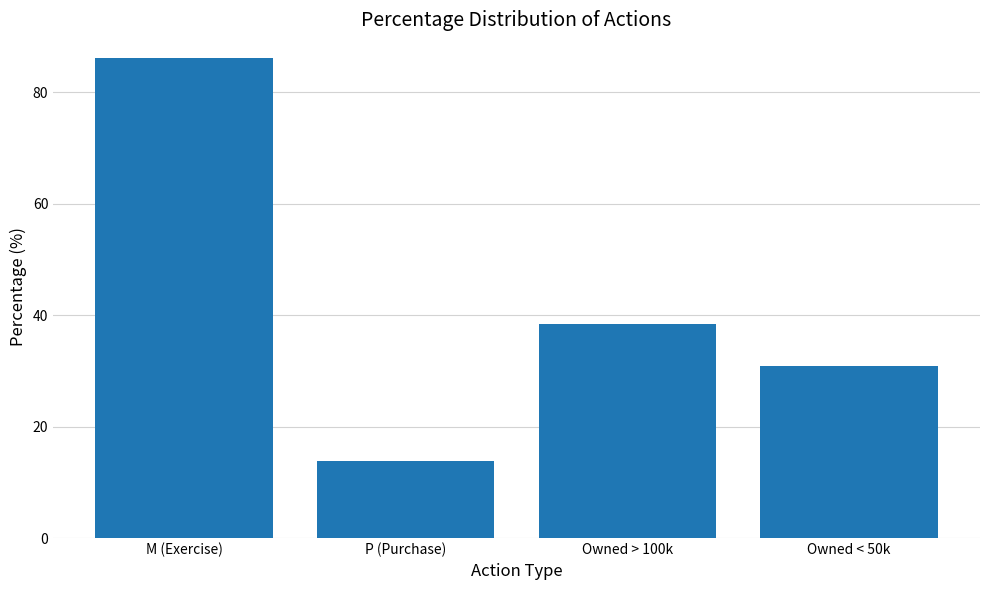

What is the difference between the values at M (Exercise) and P (Purchase)?

72.2